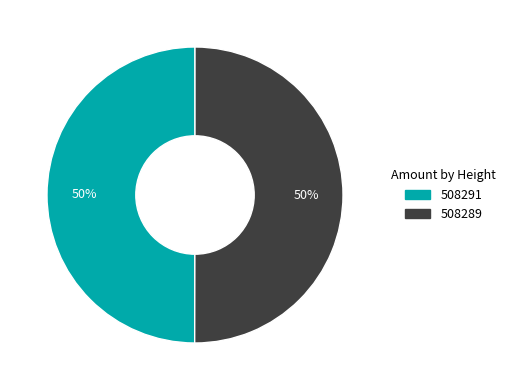

Count the number of slices in the pie.

2